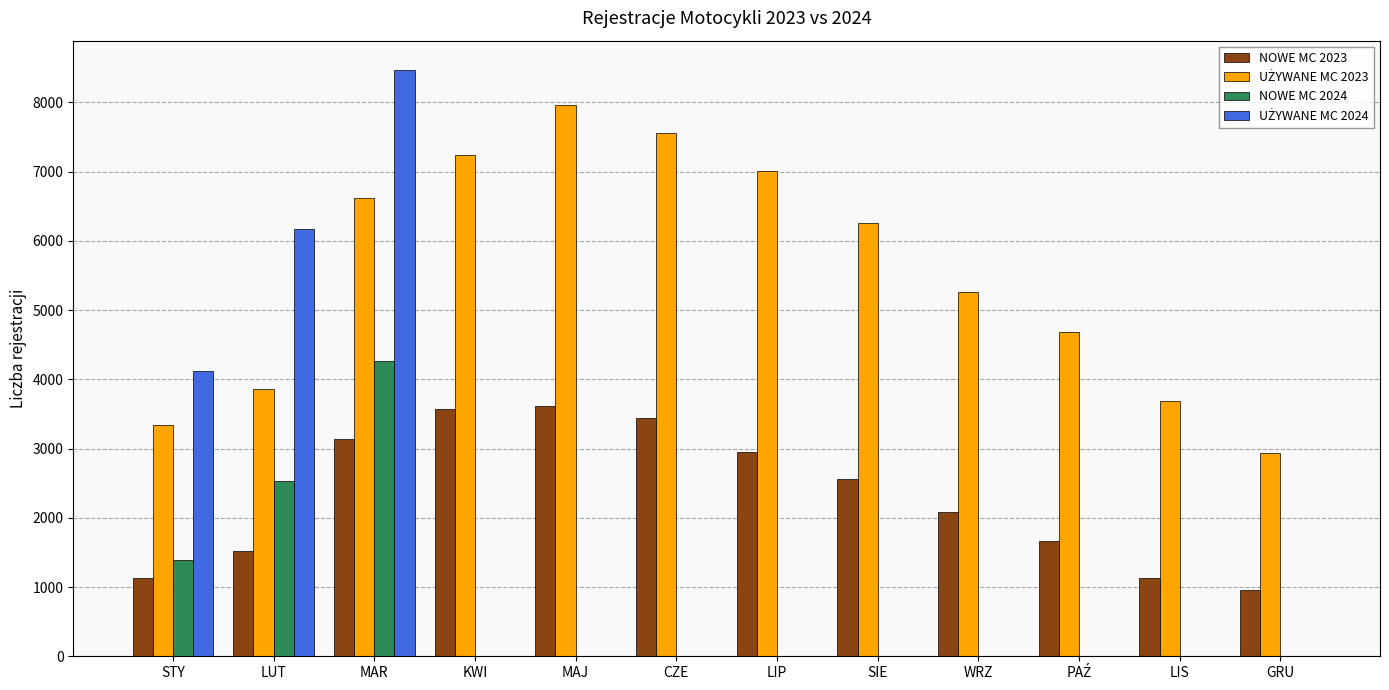

At which category is the sum across all series the highest?

MAR